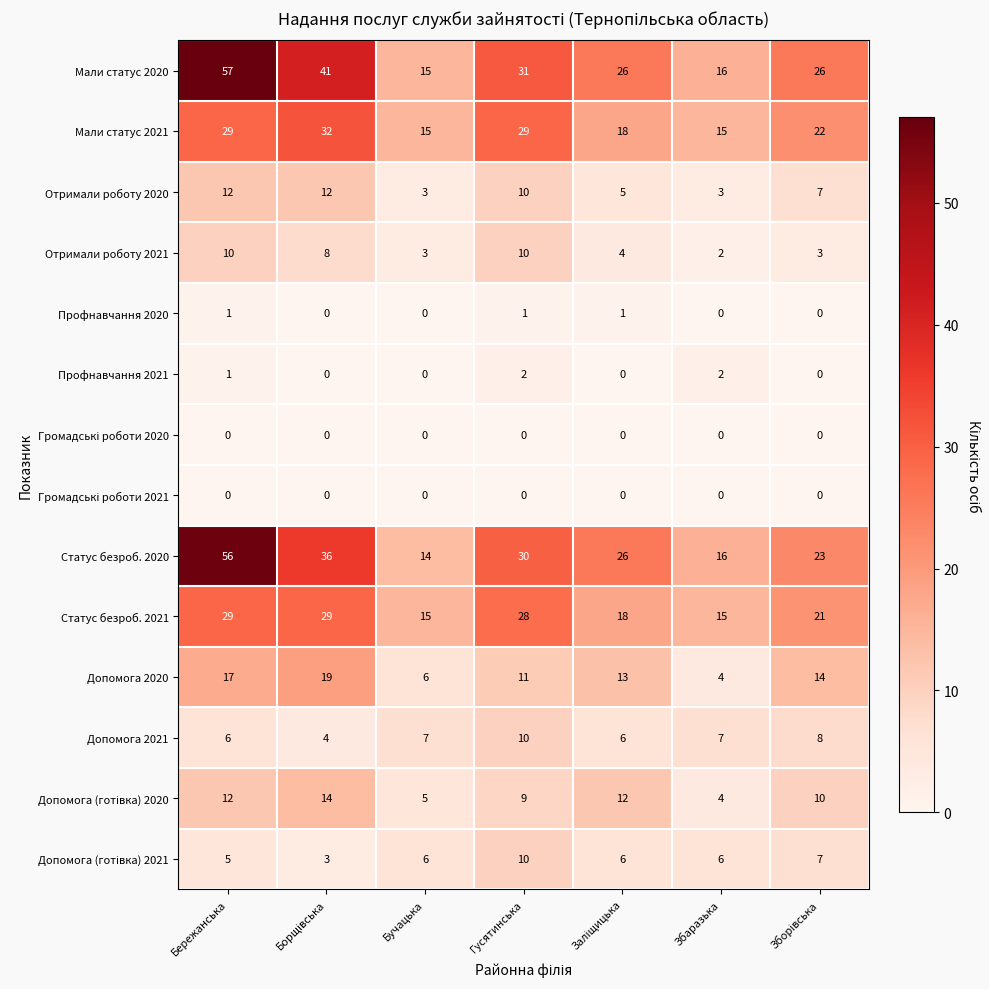

How many categories are shown in the chart?

7